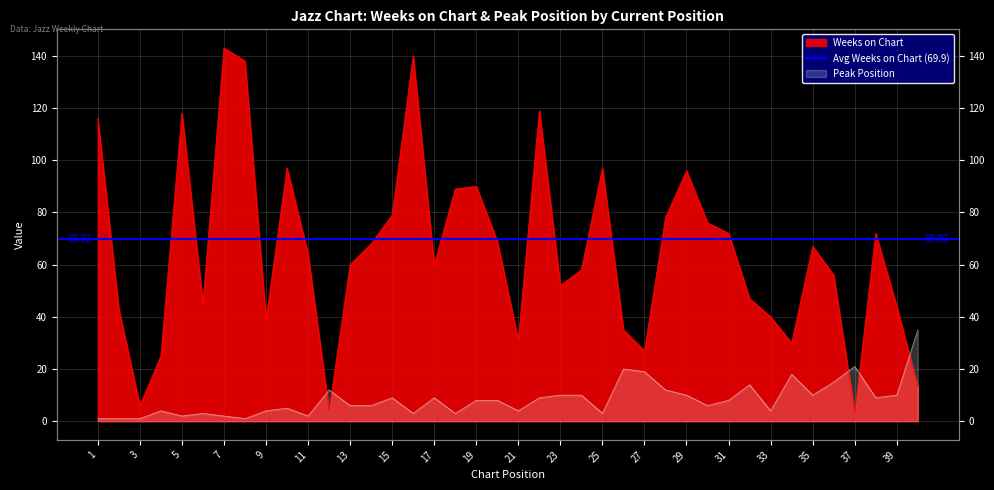

Which series has the largest total across all categories?

Weeks on Chart